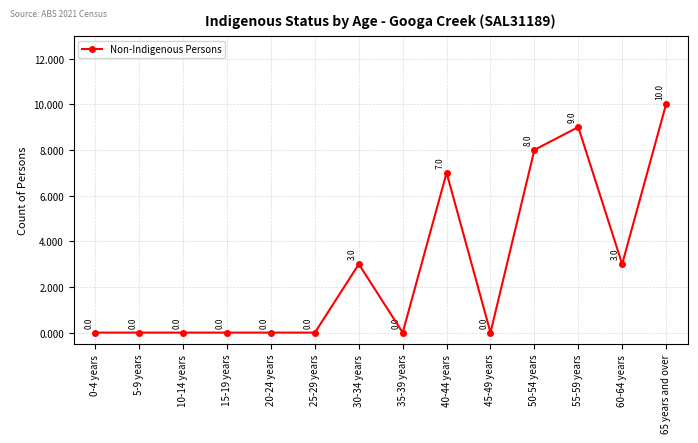

How many values are between 0 and 7?

11